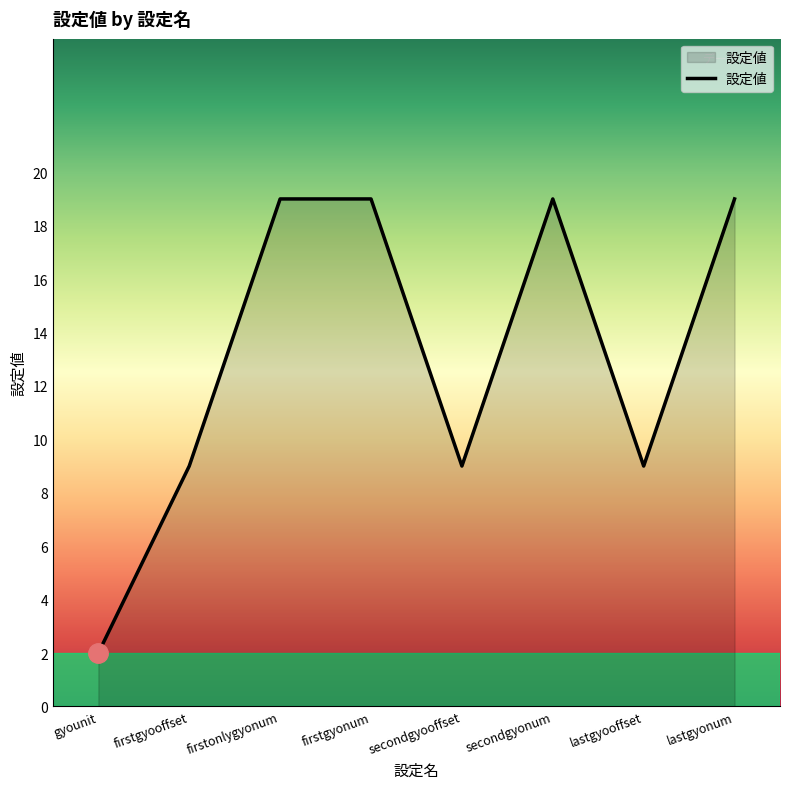

Reading right to left, what are all the values shown in this chart?

19	9	19	9	19	19	9	2